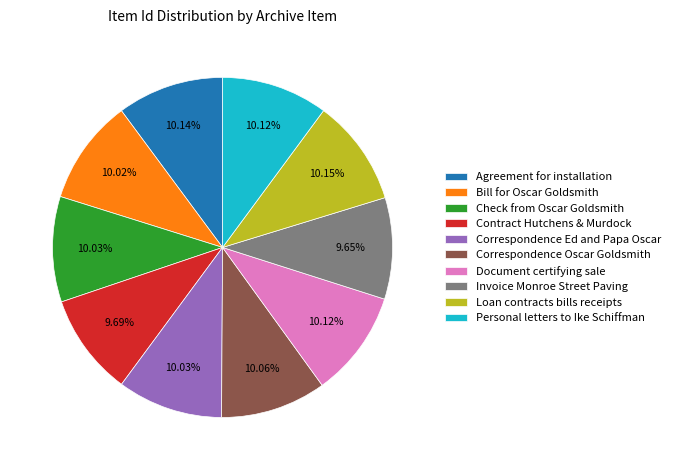

What is the ratio of the value at Agreement for installation to the value at Invoice Monroe Street Paving?

1.1